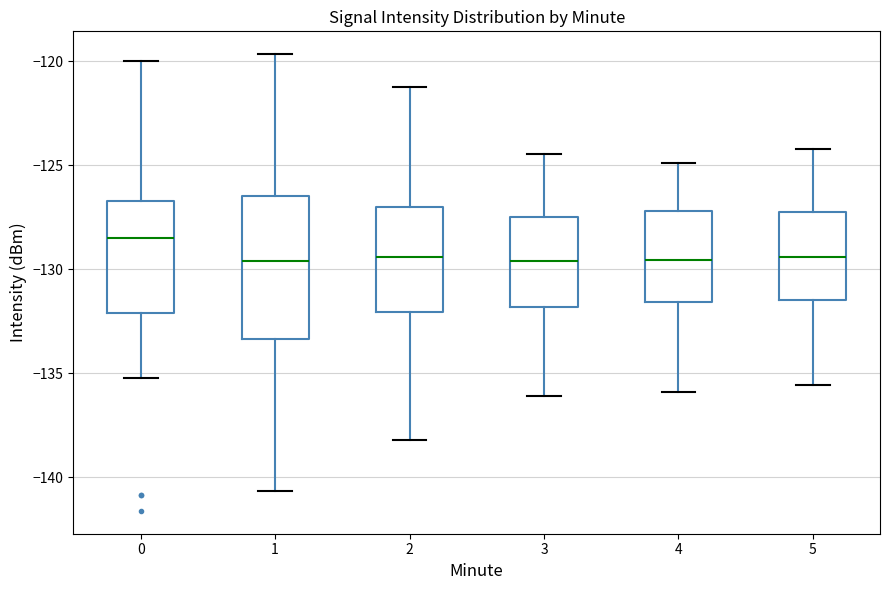

Which box is the tallest, from its lower edge to its upper edge?

1